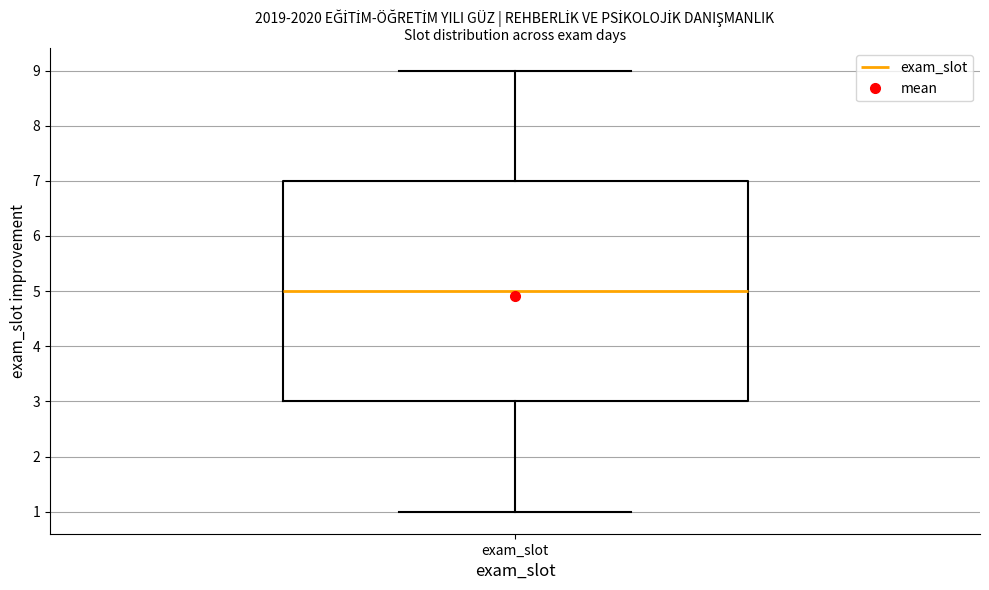

Read this box plot against the y-axis: the position of the median line, the range covered by the box, and the ends of both whiskers. The values are not printed on the chart, so give them approximately, as read against the axis.

median 5, box 3 to 7, whiskers 1 to 9